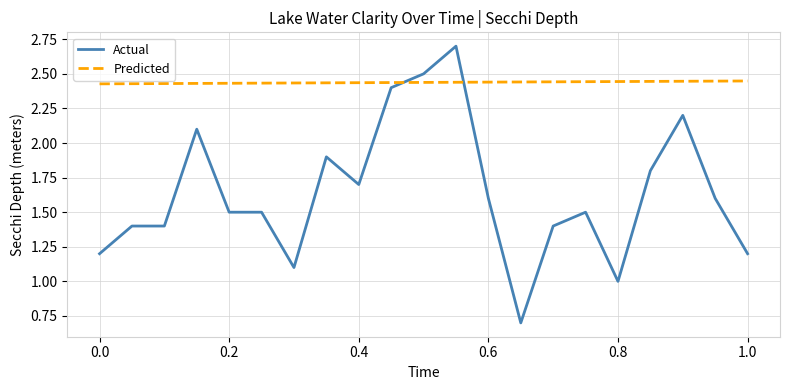

List the series in order of their peak value, lowest first.

Predicted, Actual